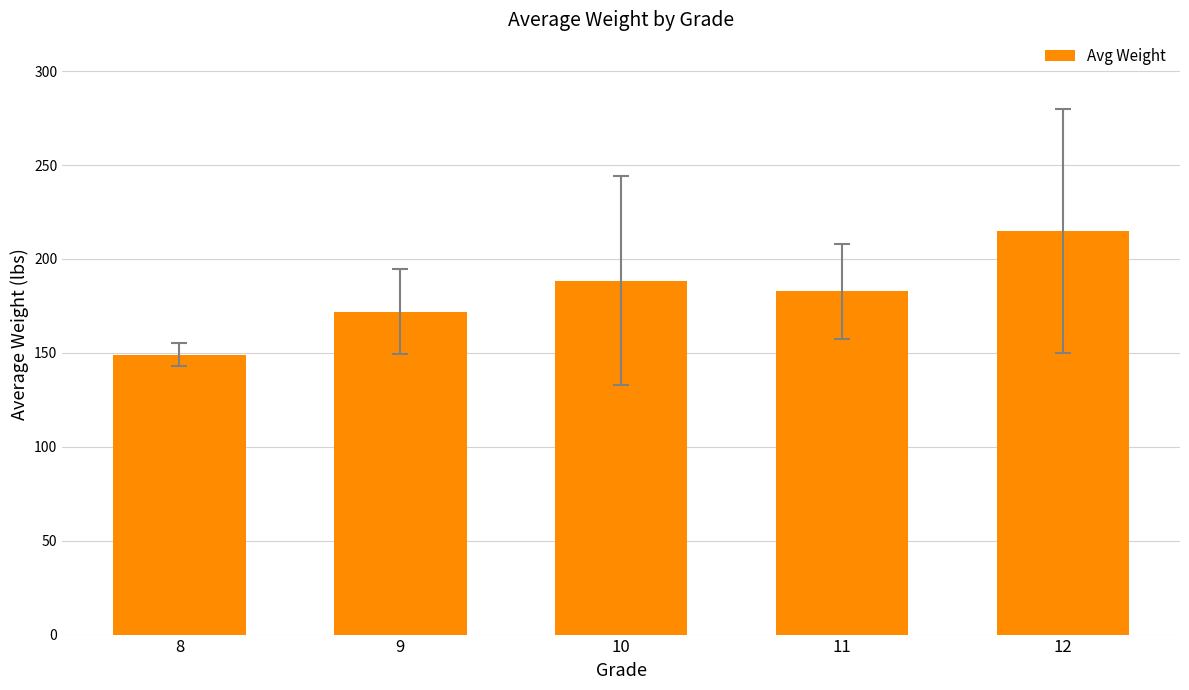

Which has a higher value, 11 or 9?

11